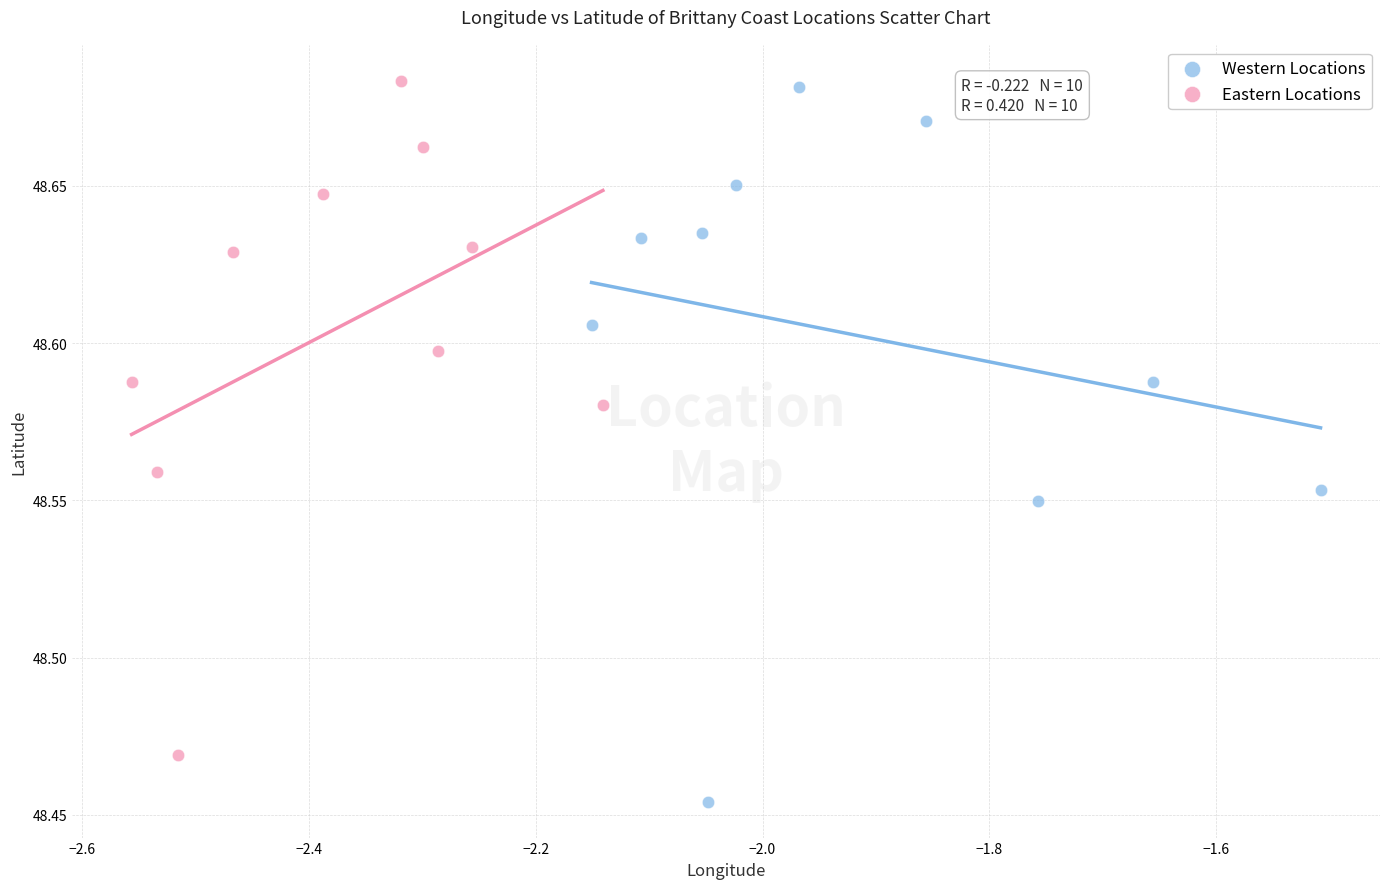

Which series reaches the minimum Y coordinate?

Western Locations